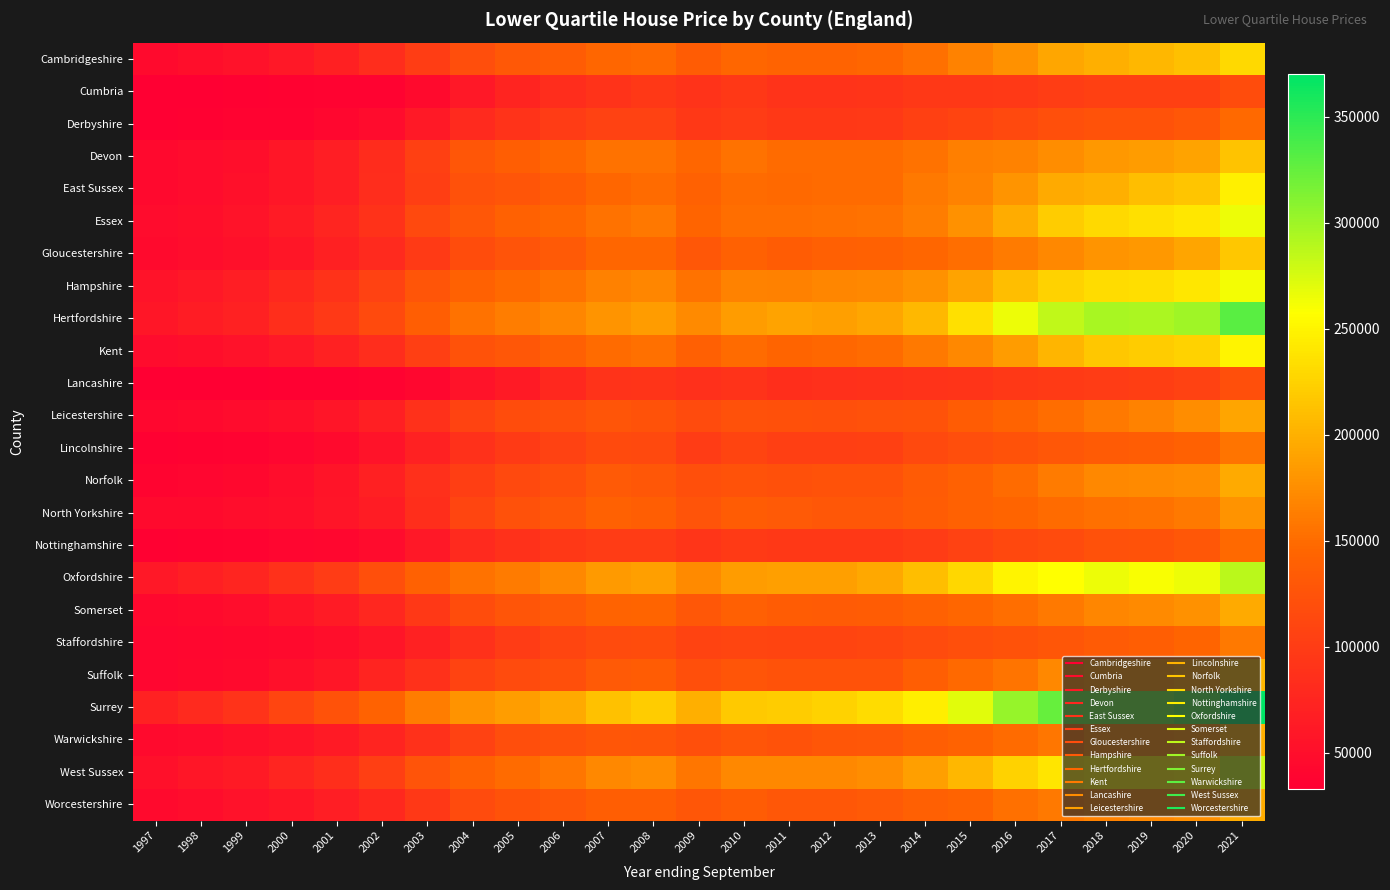

Between 1998 and 2008, which is larger?

2008